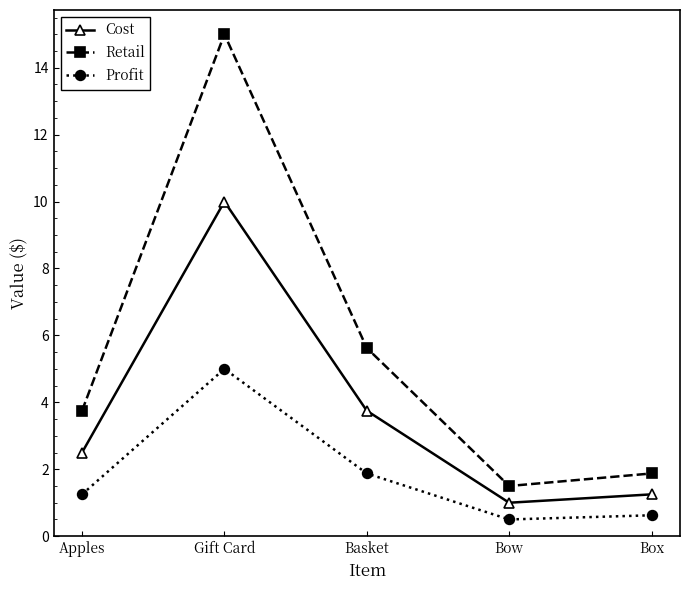

What position from the left is Apples?

1